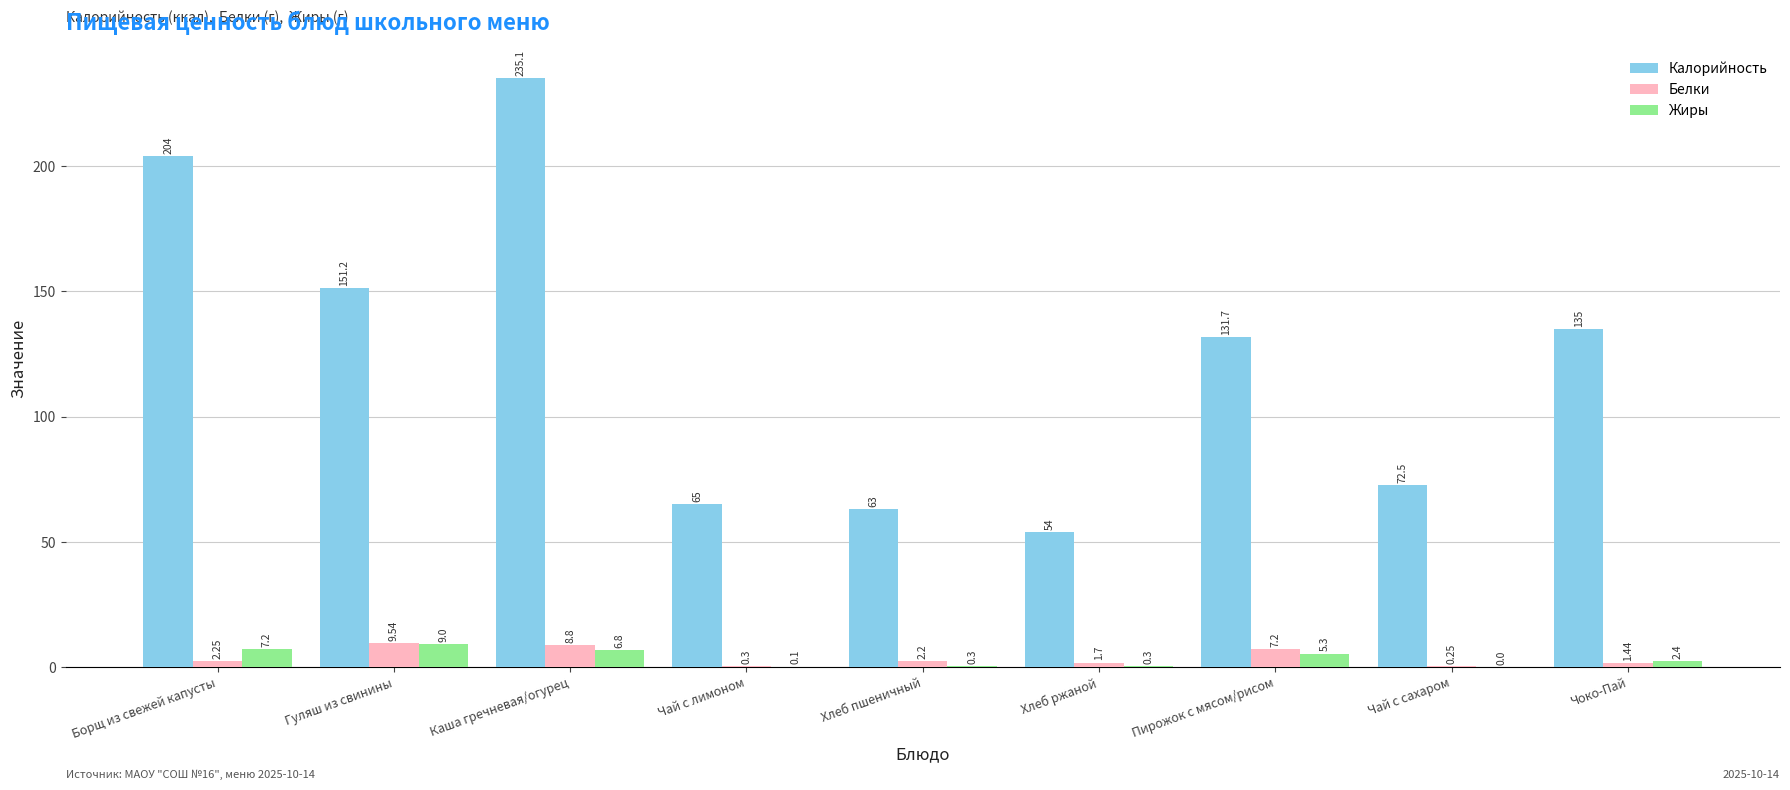

Which series changed the most between Борщ из свежей капусты and Хлеб ржаной?

Калорийность